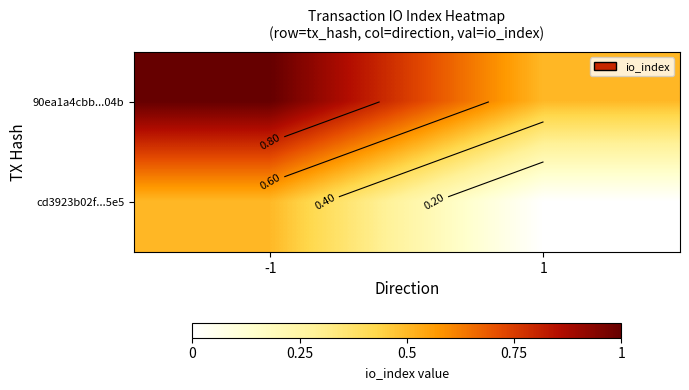

At how many categories does at least one series exceed 0?

2